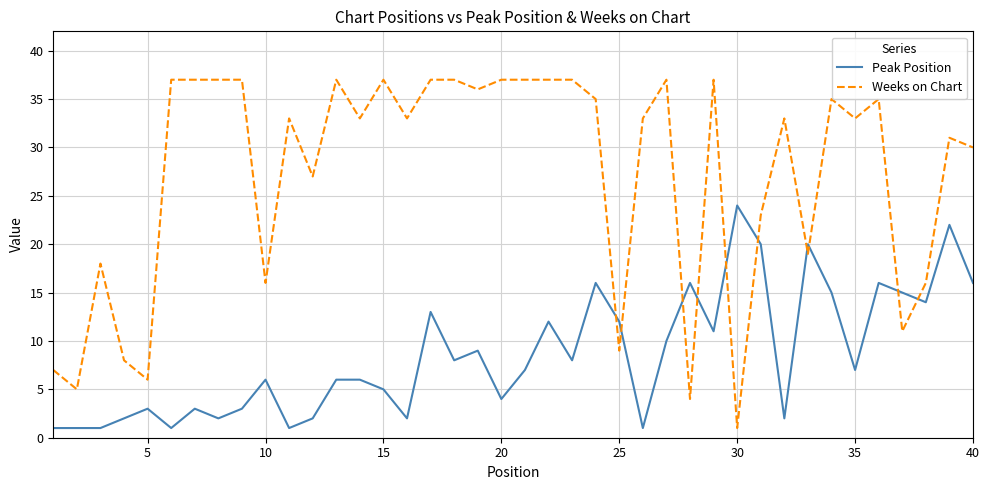

Which series has the largest range (max minus min)?

Weeks on Chart